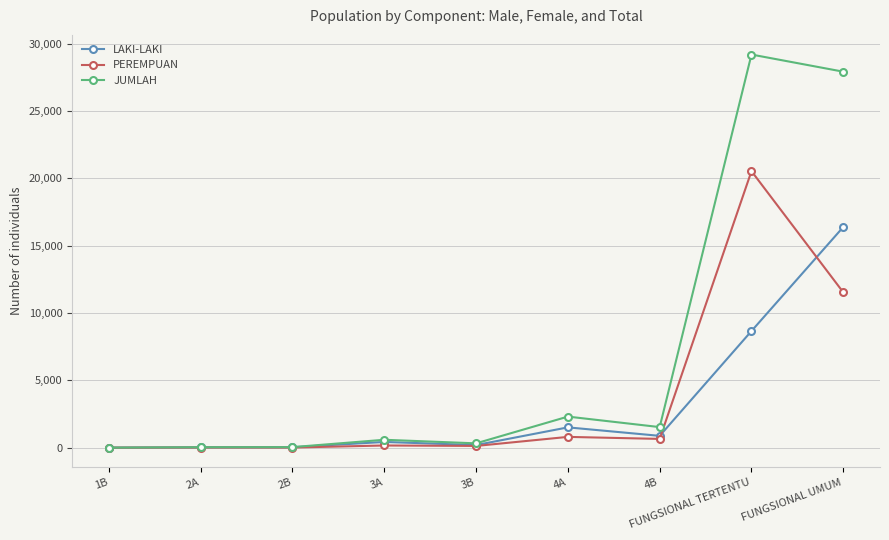

What position from the right is FUNGSIONAL TERTENTU?

2